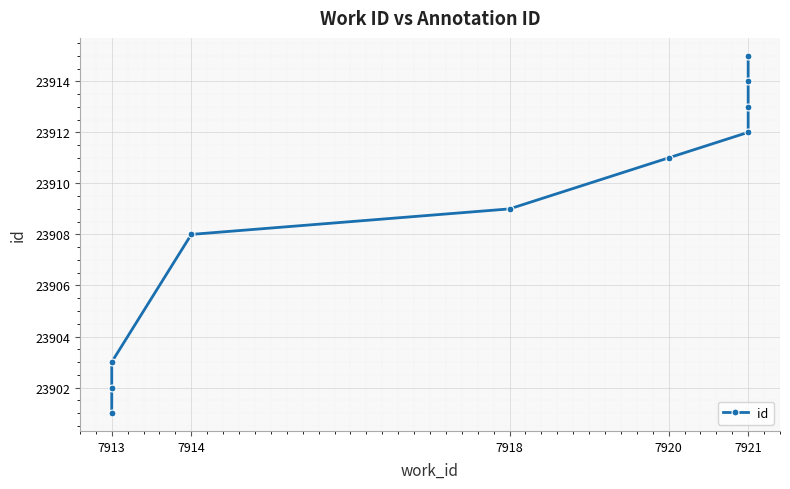

What position from the left is 6?

7